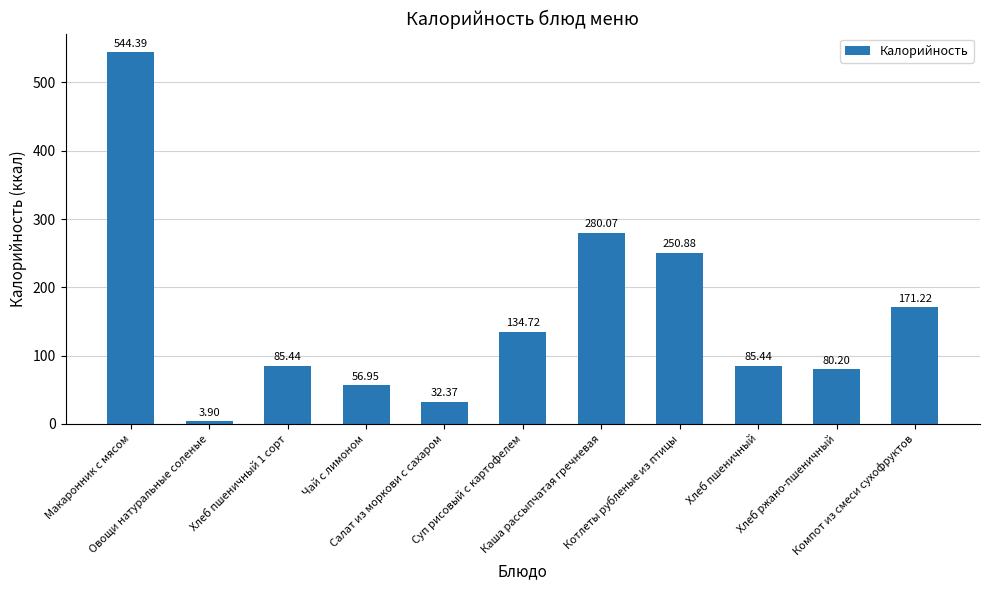

Does the chart contain any negative values?

No